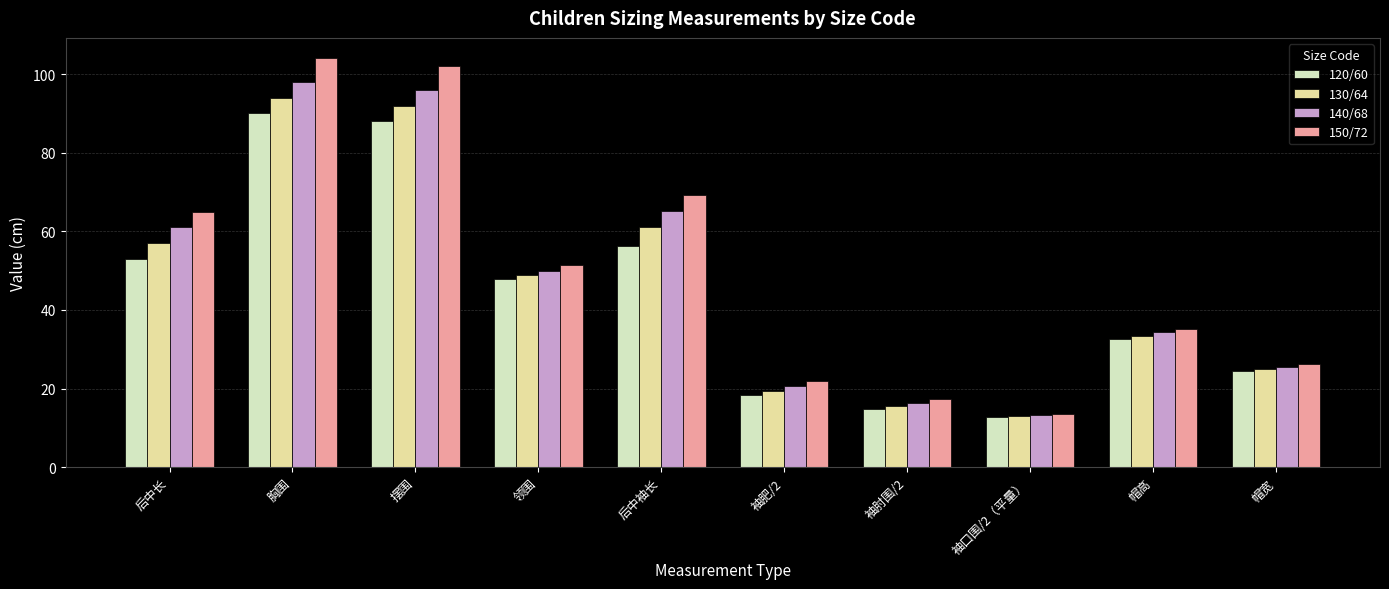

What is the difference between the 120/60 values at 袖肥/2 and 胸围?

71.7